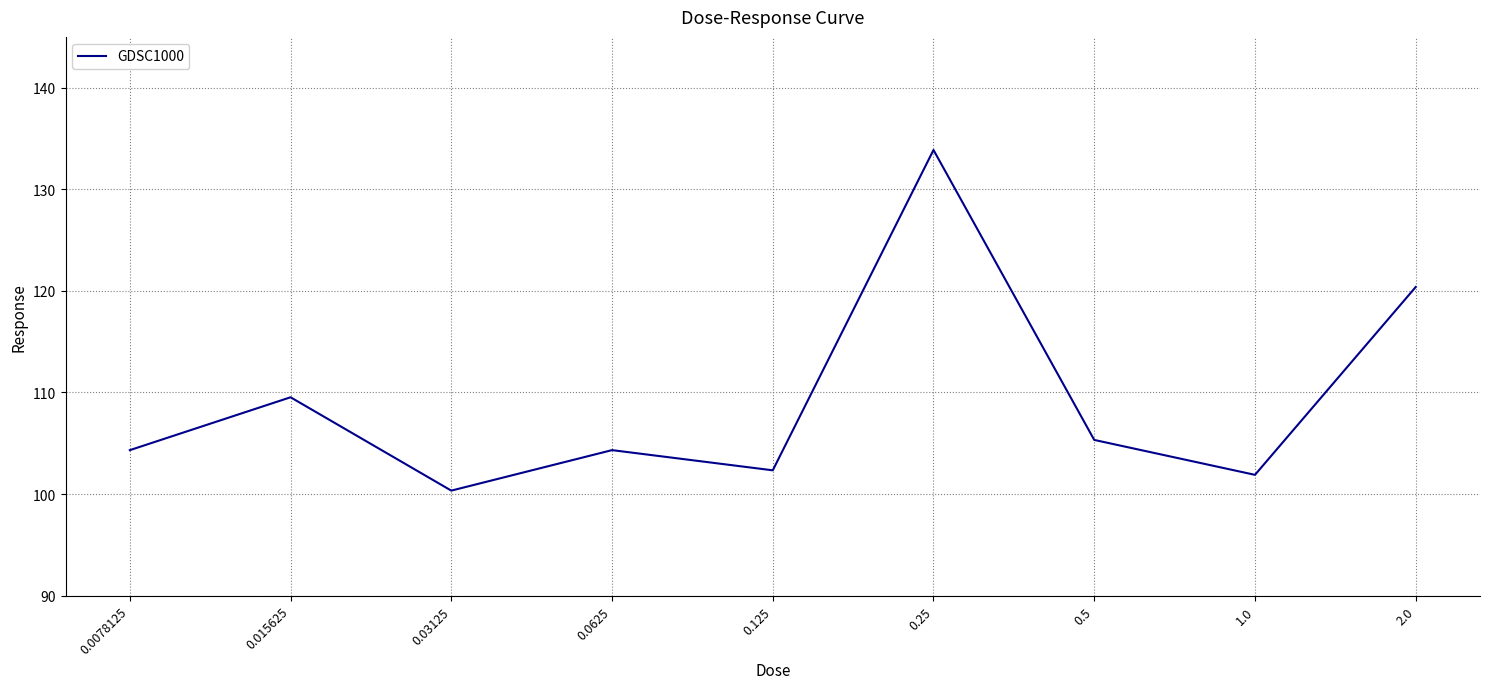

What is the average value?

109.1